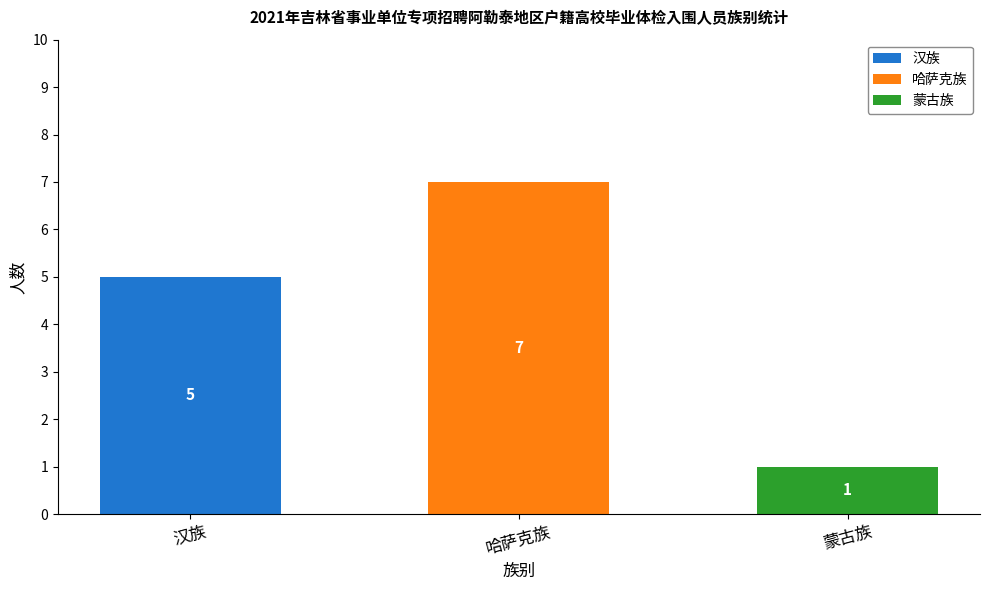

What is the total value across all series at 汉族?

5